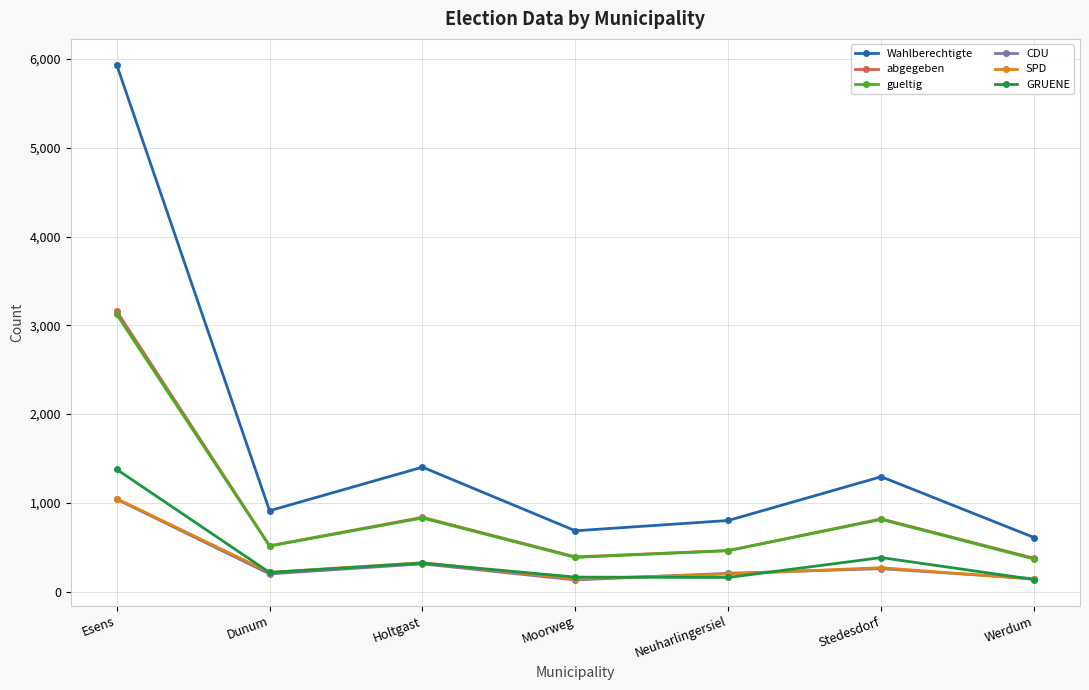

Is this an area chart (filled region under the line)?

No